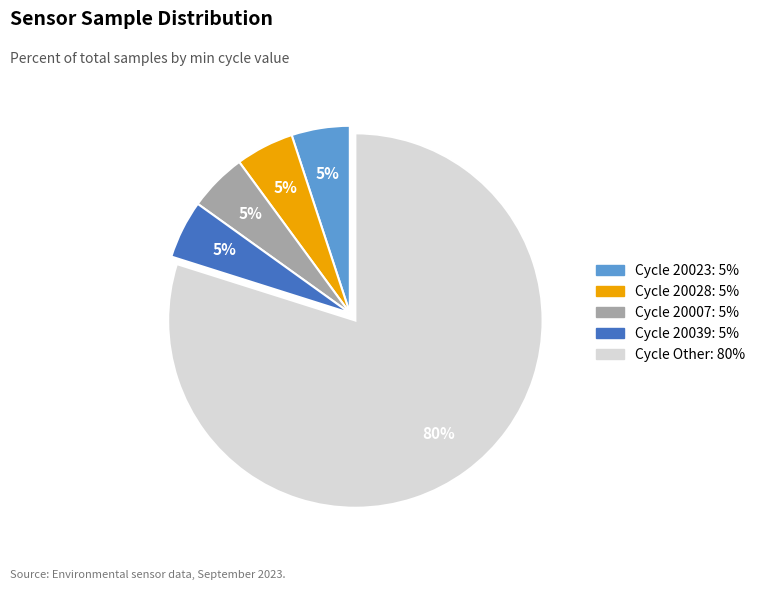

To the nearest percent, what is the difference between the largest and smallest slice percentages?

75%